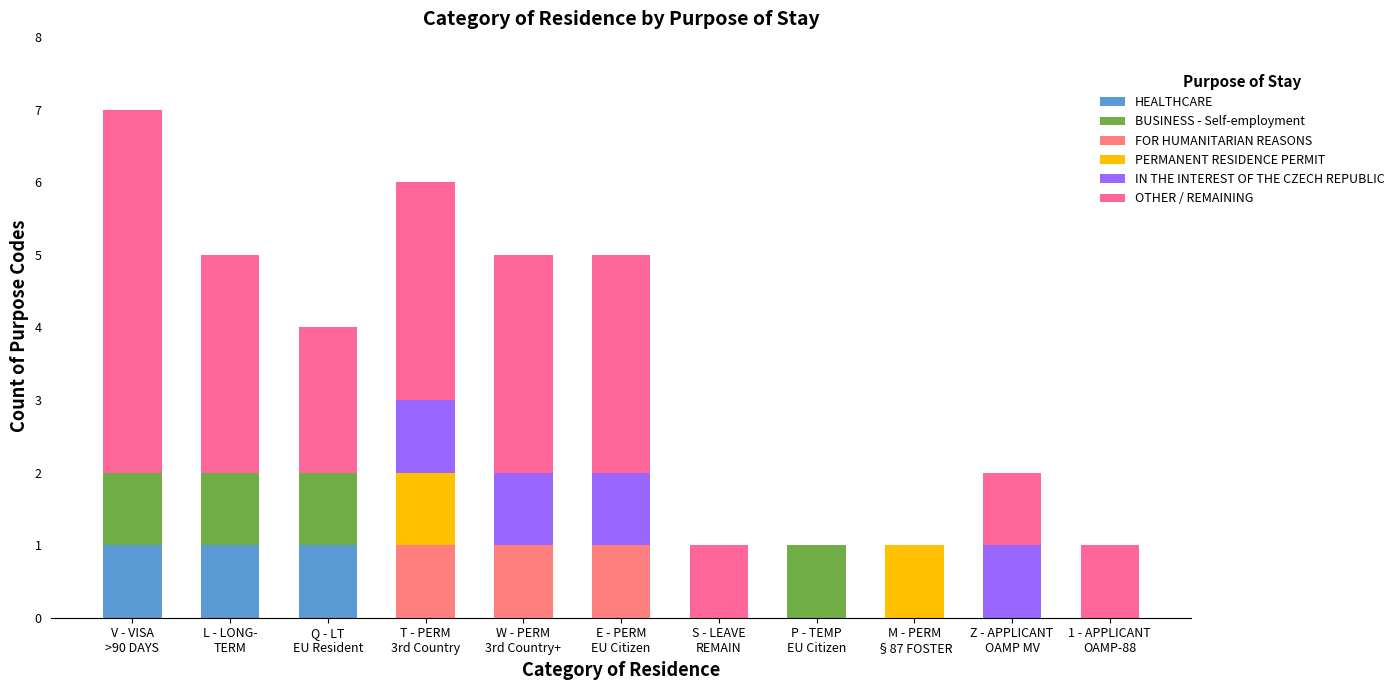

What is the difference between the maximum and minimum values in the BUSINESS - Self-employment series?

1